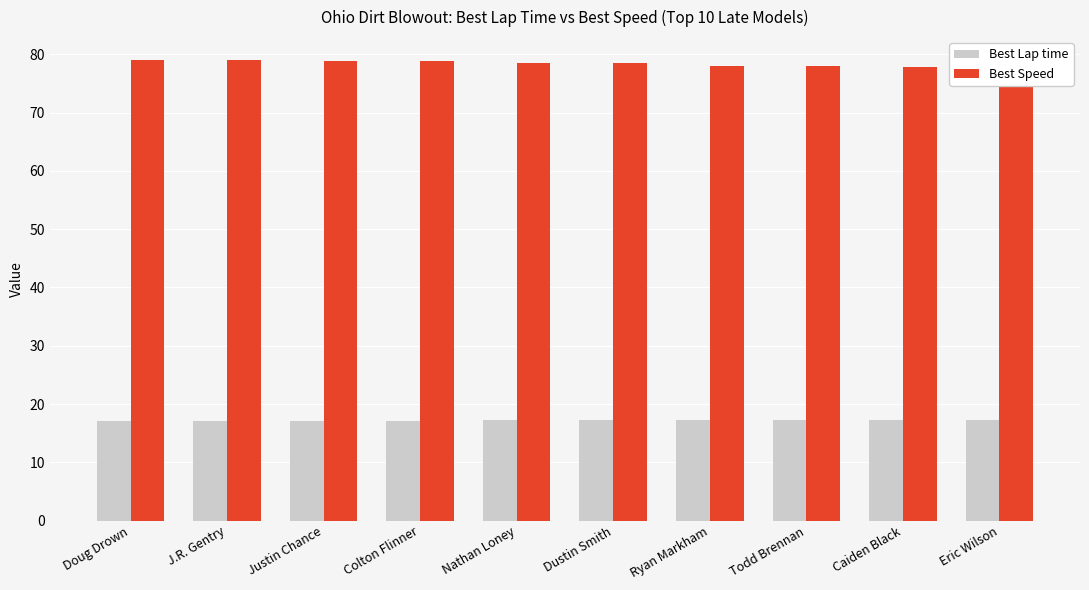

Which category has the highest value in the Best Speed series?

Doug Drown